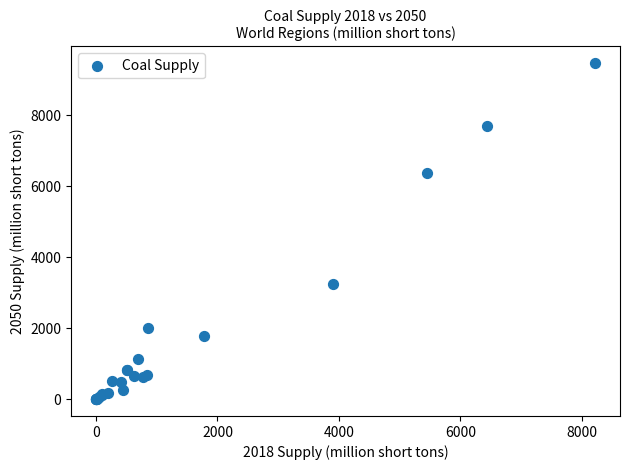

What Y value in the scatter plot is closest to 4734?

3243.5